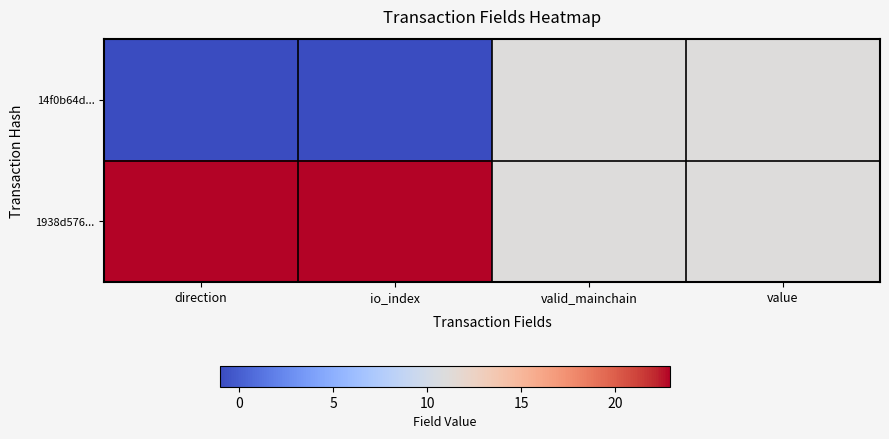

How many series are shown in this chart?

2